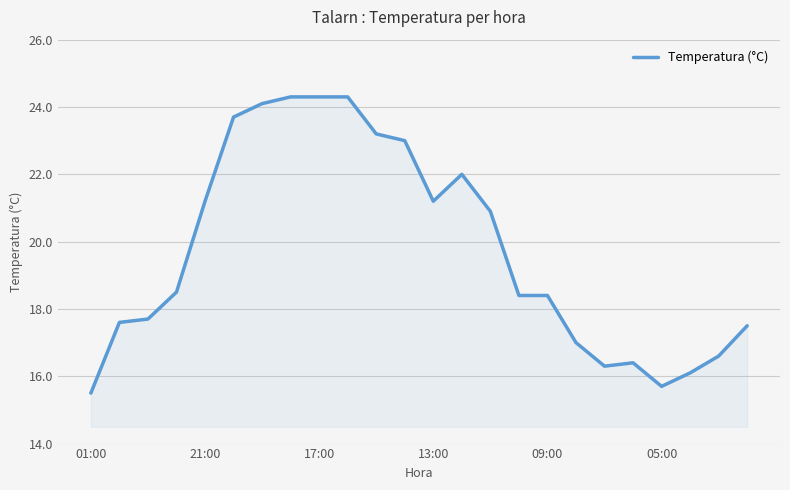

What is the difference between the maximum and minimum values?

8.8